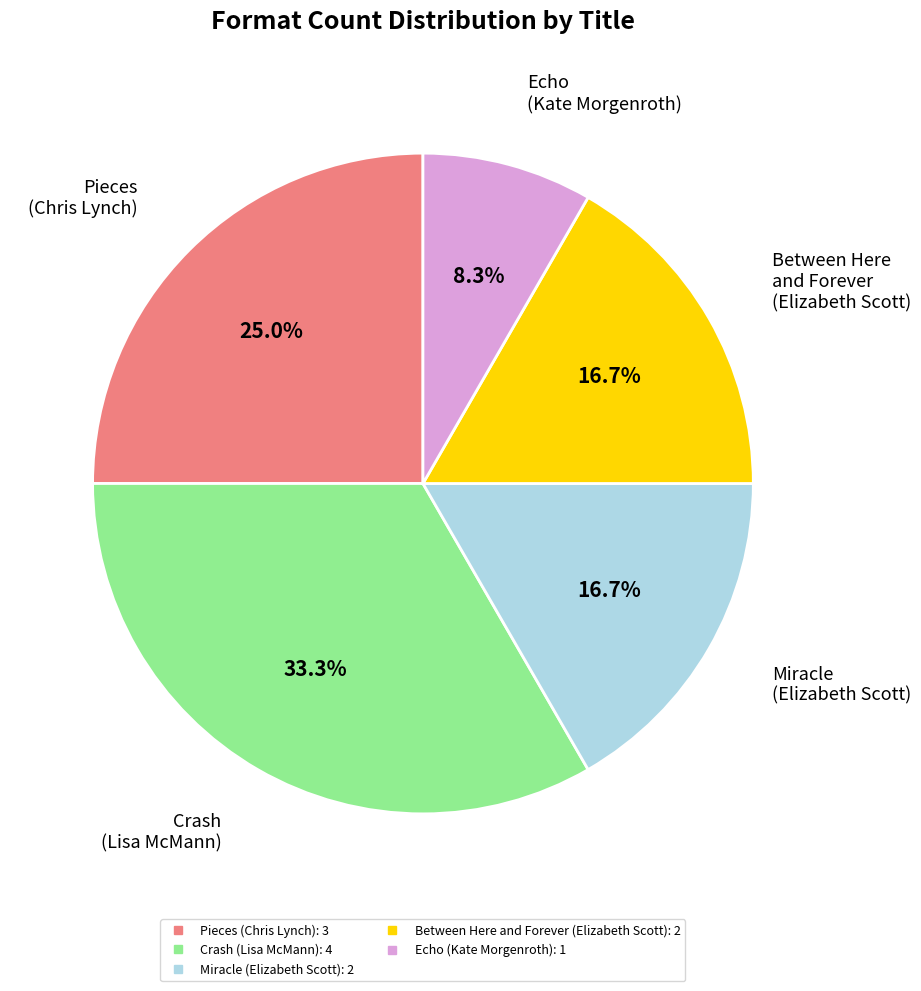

Is there any slice that represents more than half of the pie?

No